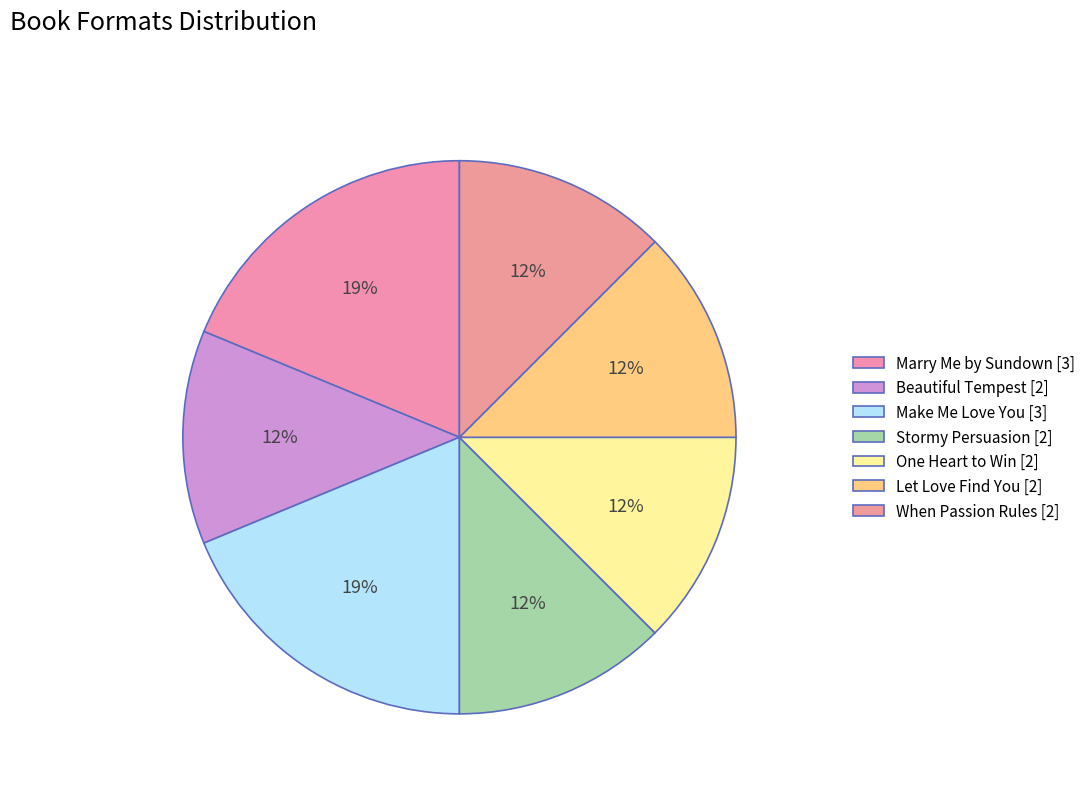

Count the number of slices in the pie.

7